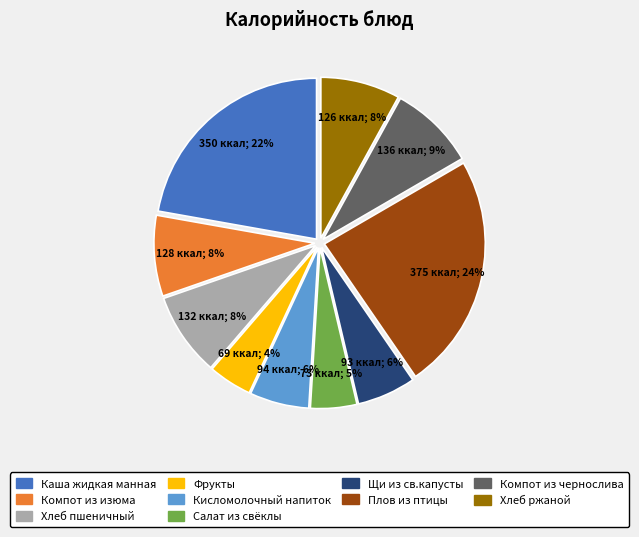

The Компот из изюма slice represents 8% of the pie. True or false?

True